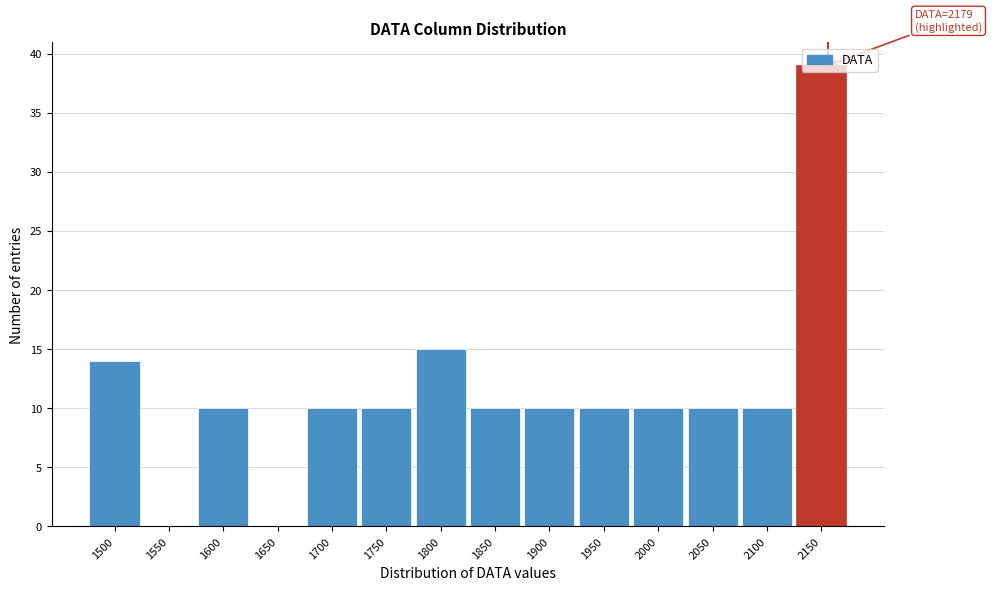

Which label corresponds to the largest value in the chart?

2150